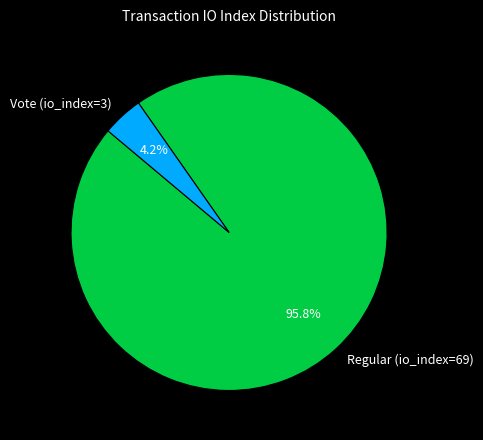

What percentage is the Regular (io_index=69) slice, to the nearest percent?

96%